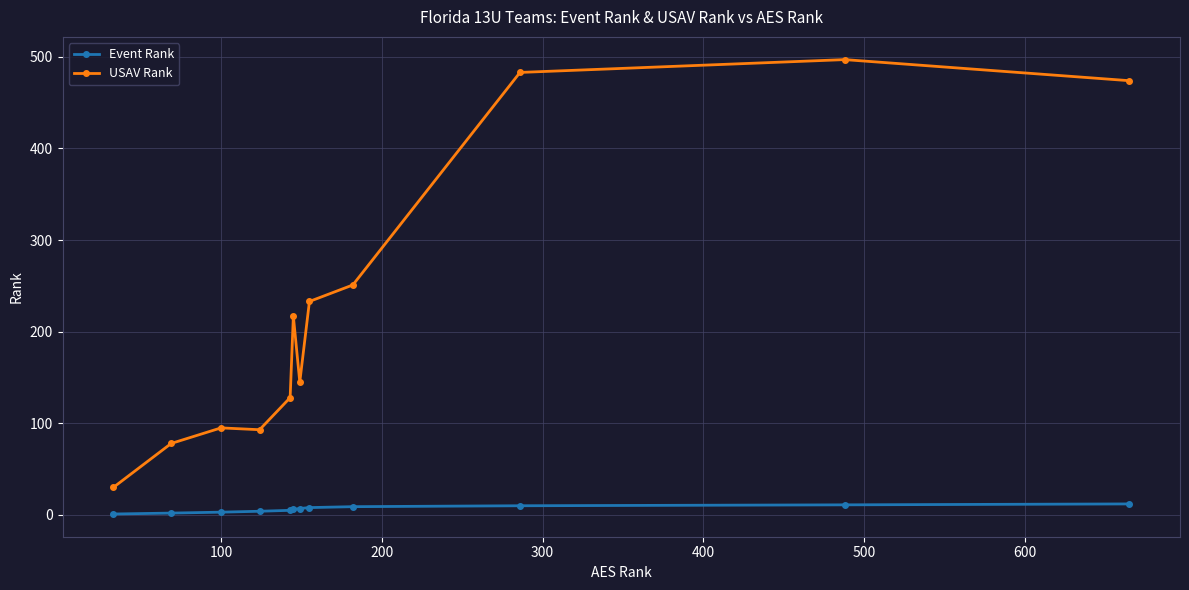

What are all the series names shown in the legend?

Event Rank, USAV Rank